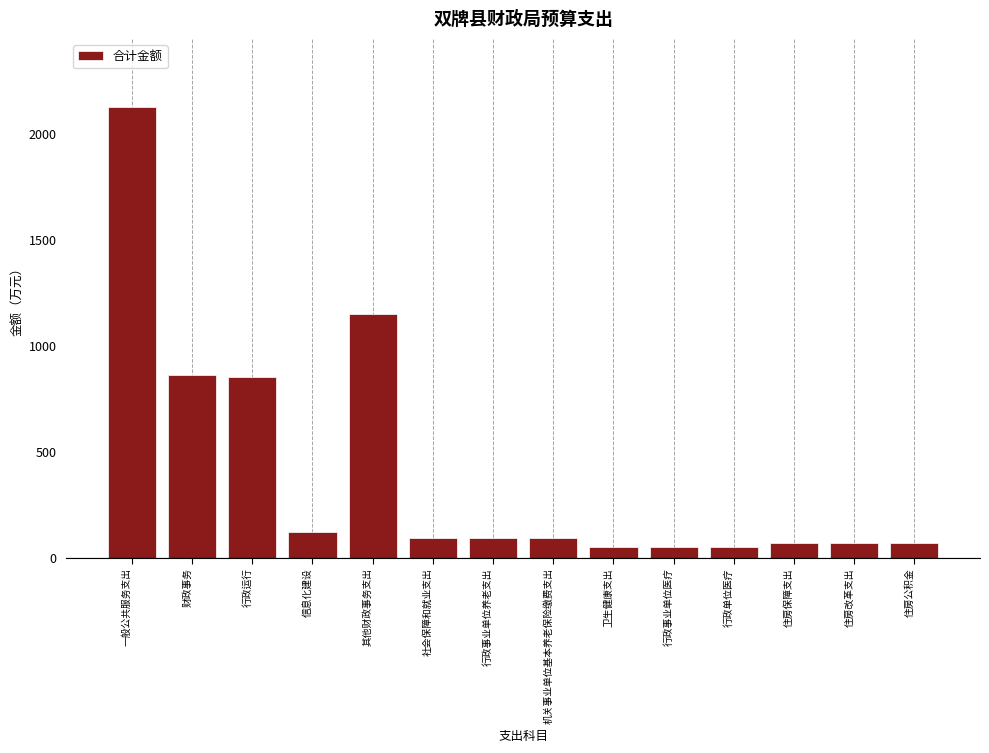

What is the value of the 9th bar from the left?

51.1